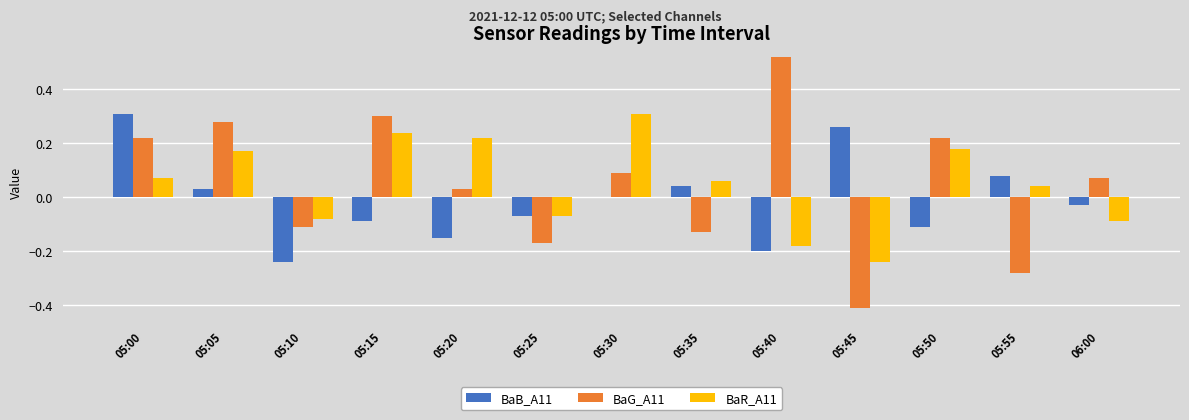

Which category has the highest value in the BaR_A11 series?

05:30